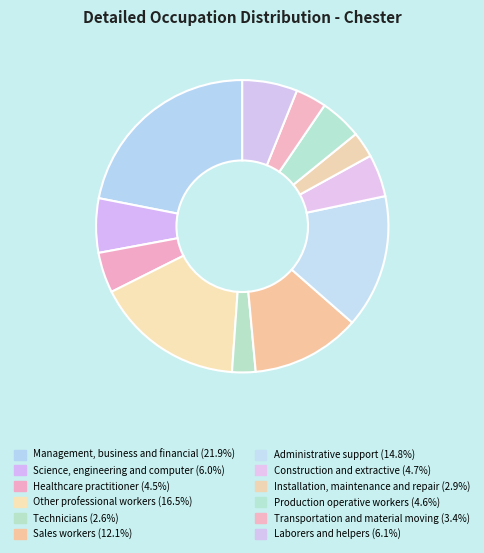

Approximately how many times larger is the value at Production operative workers compared to Healthcare practitioner?

1.0